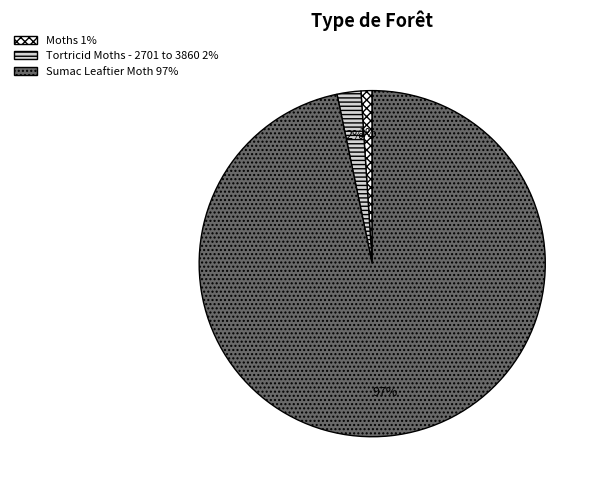

Is there a majority slice in this chart?

Yes